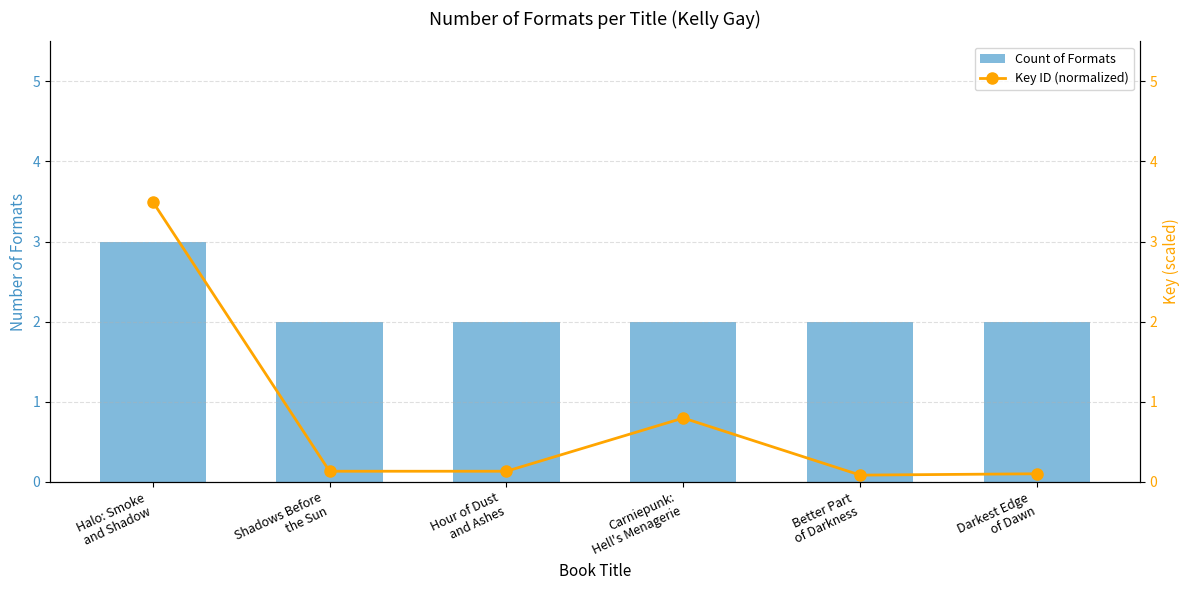

Reading left to right, list all the values displayed in this chart.

Count of Formats: Halo: Smoke
and Shadow=3.0	Shadows Before
the Sun=2.0	Hour of Dust
and Ashes=2.0	Carniepunk:
Hell's Menagerie=2.0	Better Part
of Darkness=2.0	Darkest Edge
of Dawn=2.0
Key ID (normalized): Halo: Smoke
and Shadow=3.5	Shadows Before
the Sun=0.1	Hour of Dust
and Ashes=0.1	Carniepunk:
Hell's Menagerie=0.8	Better Part
of Darkness=0.1	Darkest Edge
of Dawn=0.1